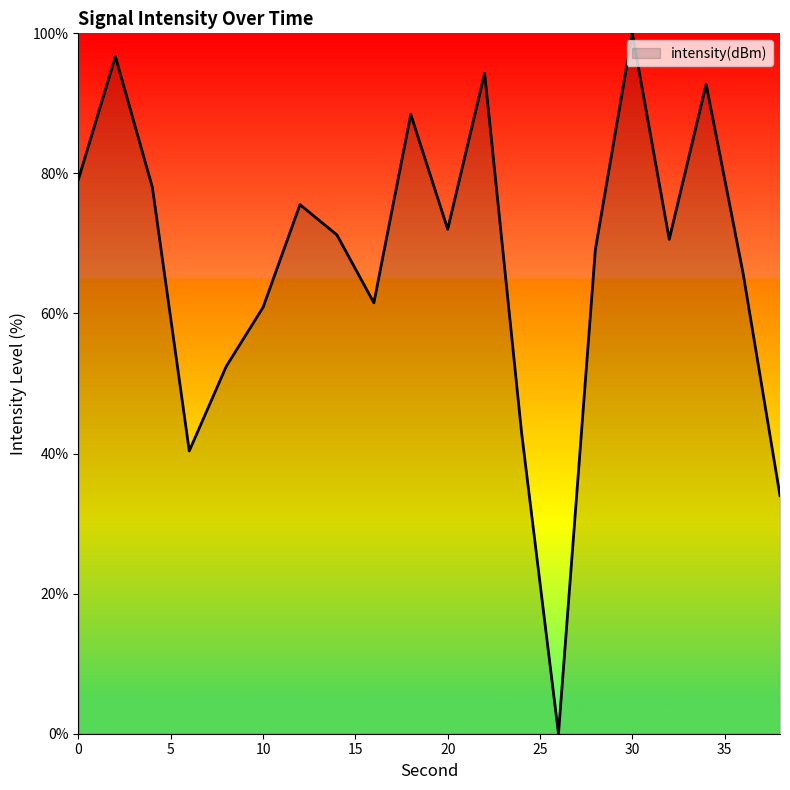

How many lines are shown in the chart?

1